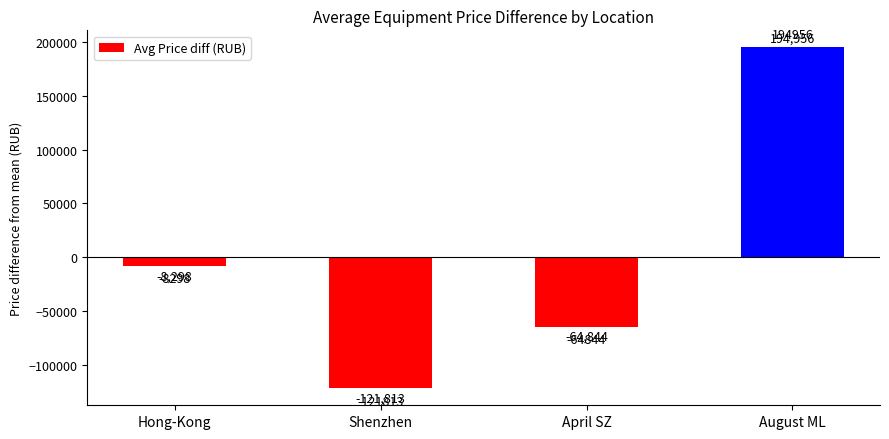

What is the label of the 1st bar from the left?

Hong-Kong